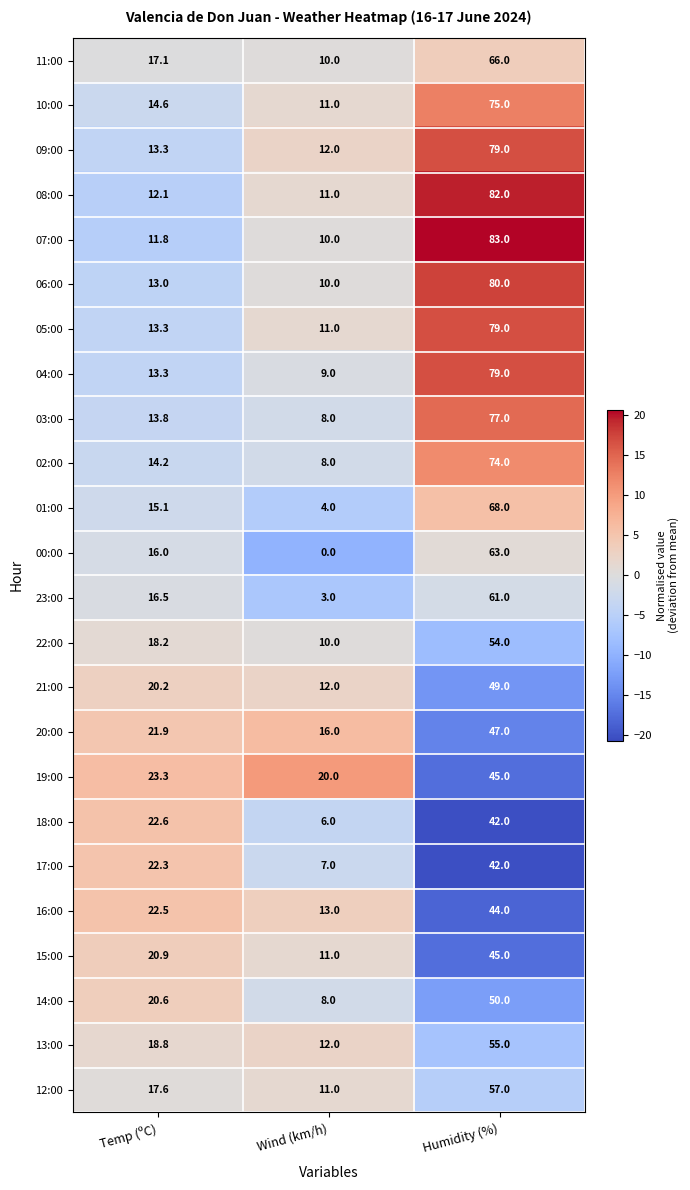

Read the 06:00 value at Temp (ºC).

13.0